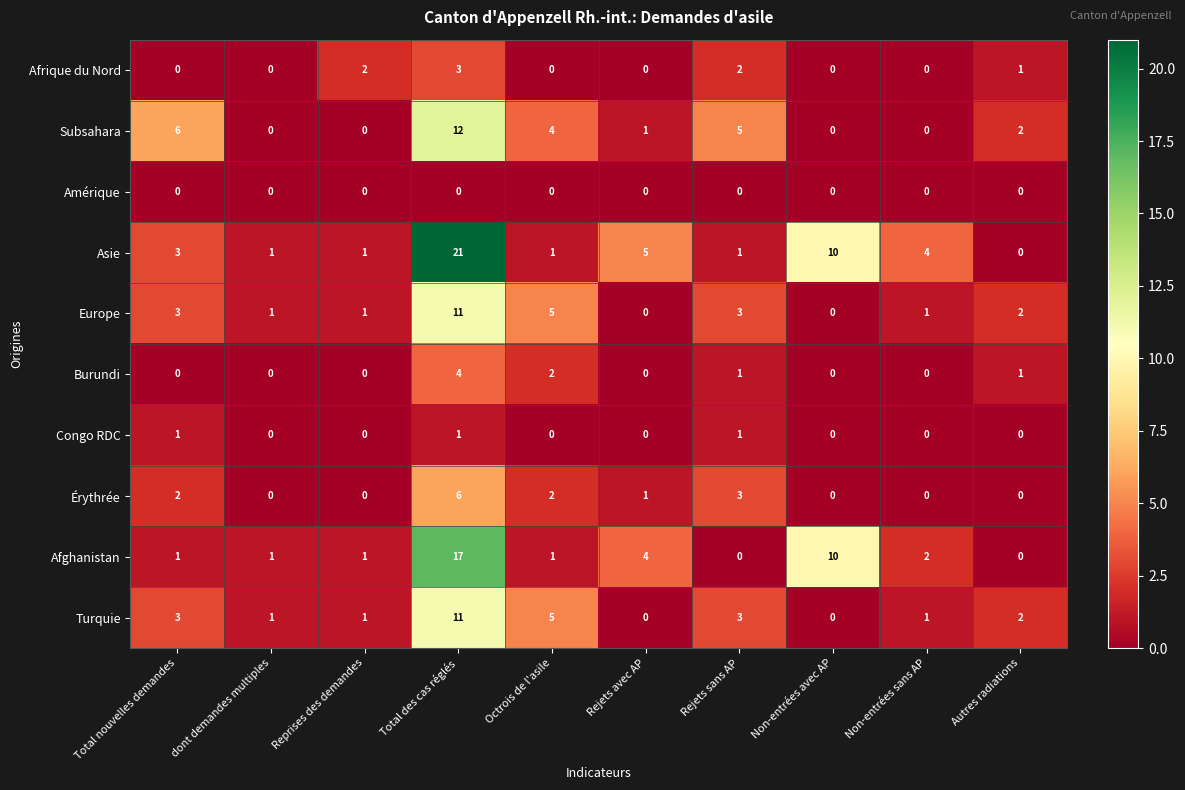

Between Rejets sans AP and Non-entrées sans AP, which series saw the biggest shift?

Subsahara